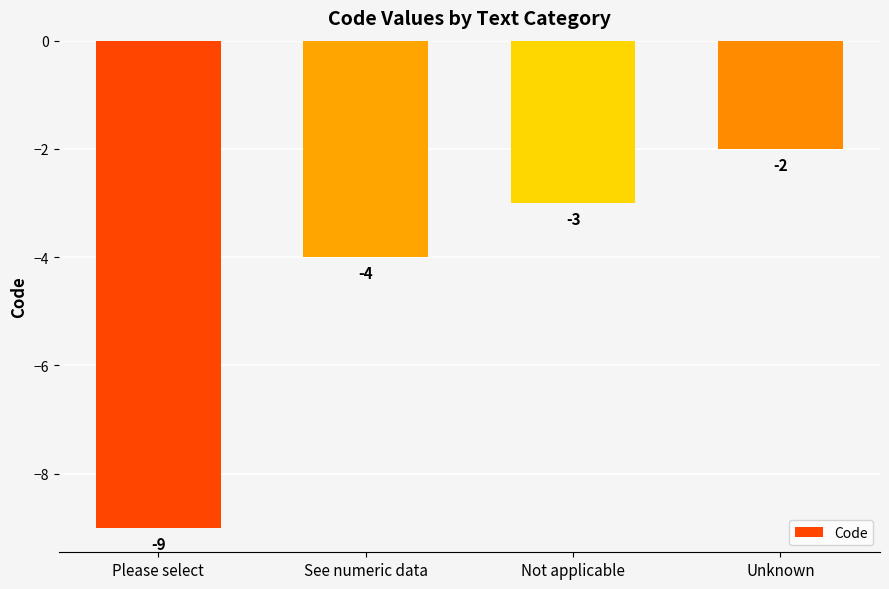

At which label does the data first exceed -3?

Unknown